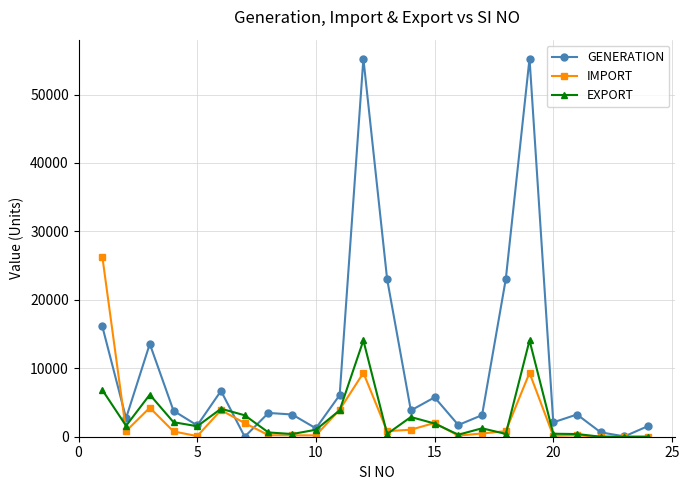

What is the maximum value shown in the chart?

55251.0